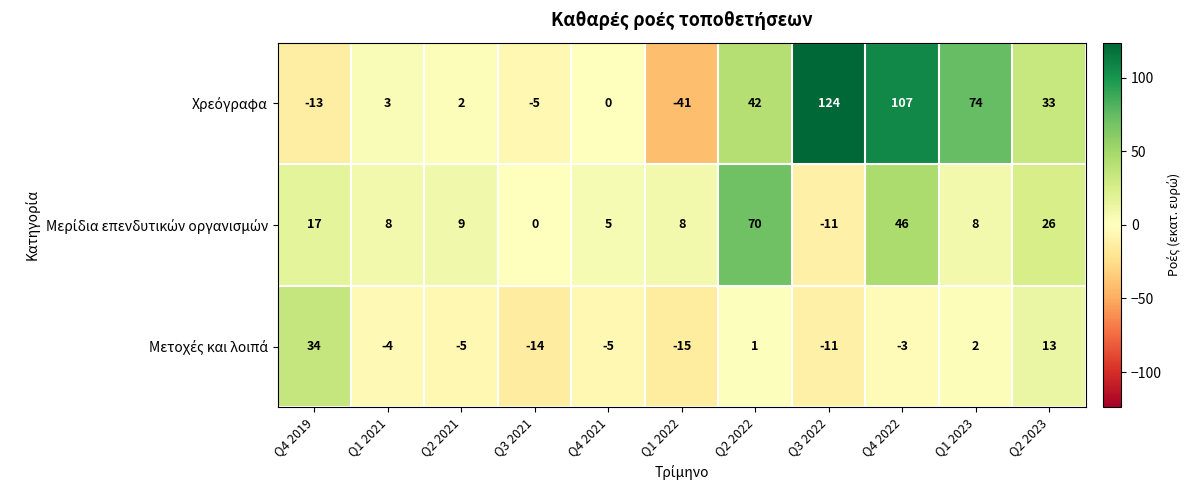

What is the total value across all series at Q3 2022?

102